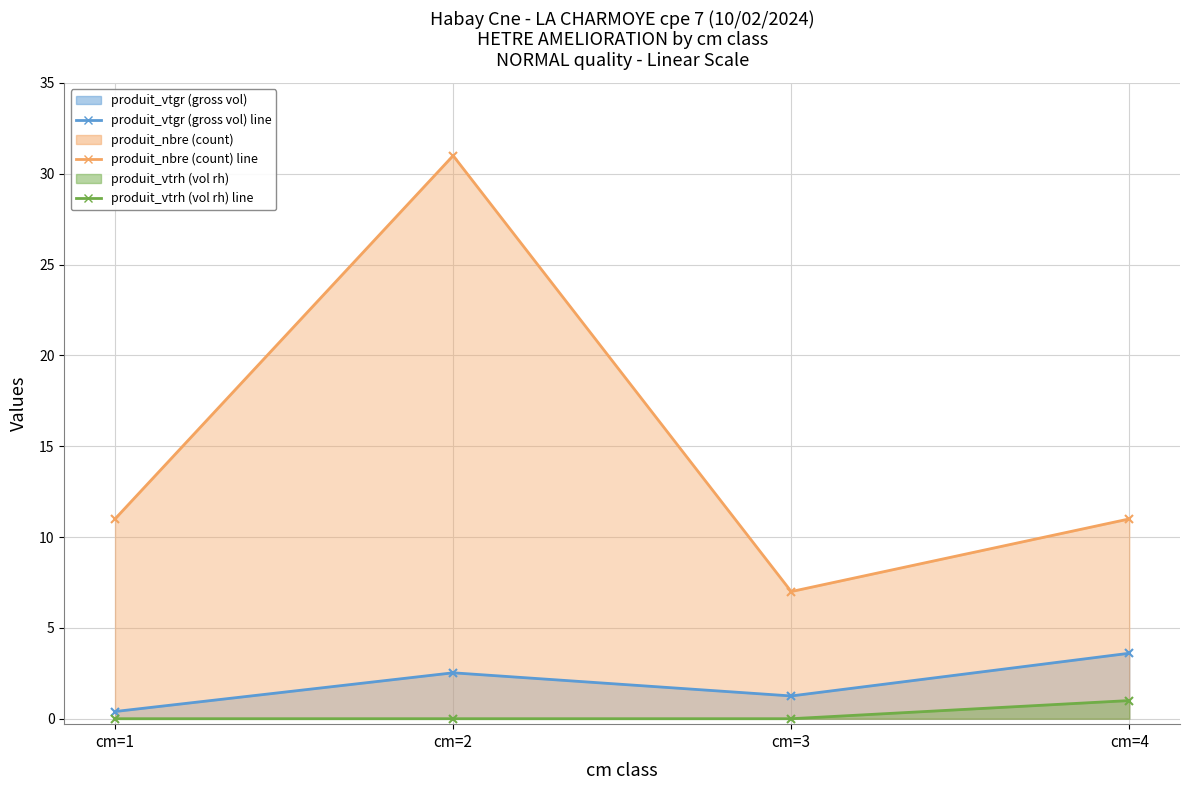

Where does the produit_vtgr (line) series first go above 2?

cm=2